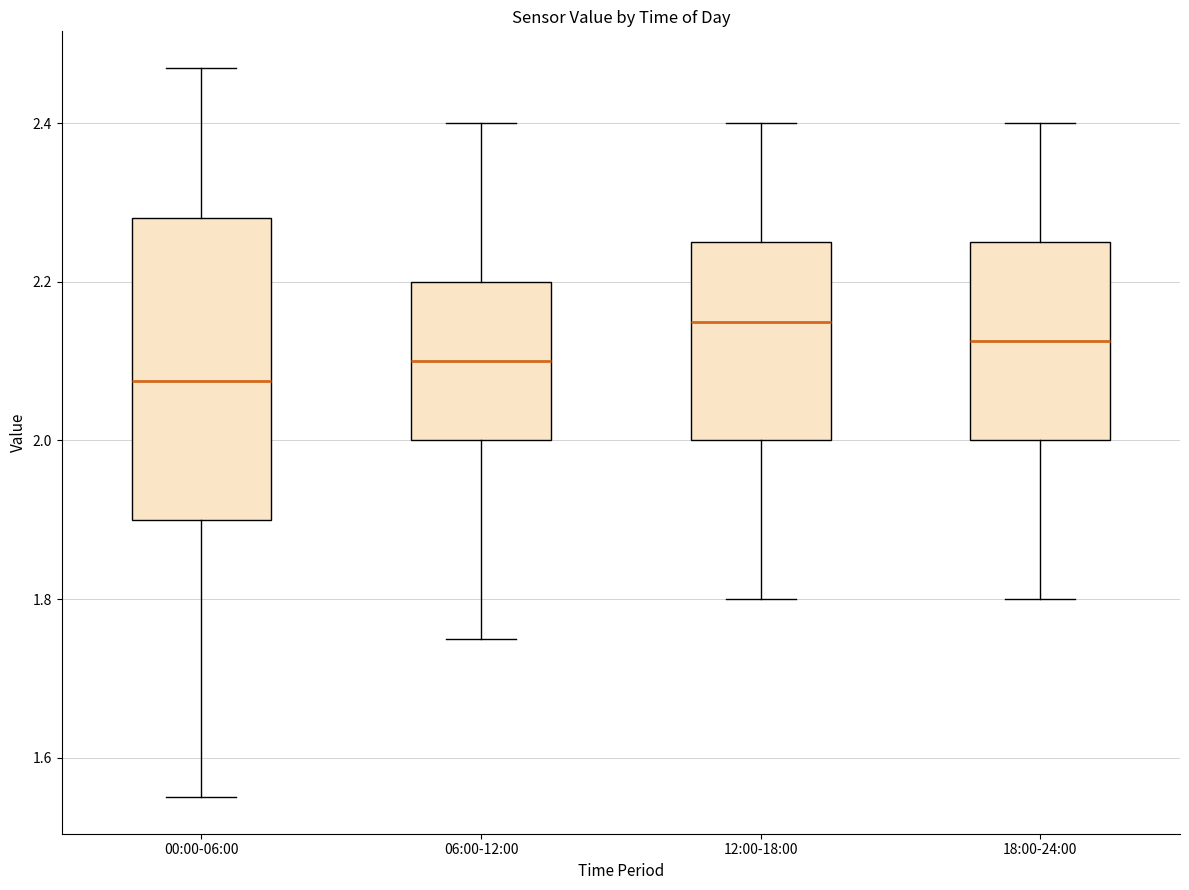

Where does the lower whisker of the box for 12:00-18:00 end on the y-axis? The values are not printed on the chart, so give them approximately, as read against the axis.

1.80